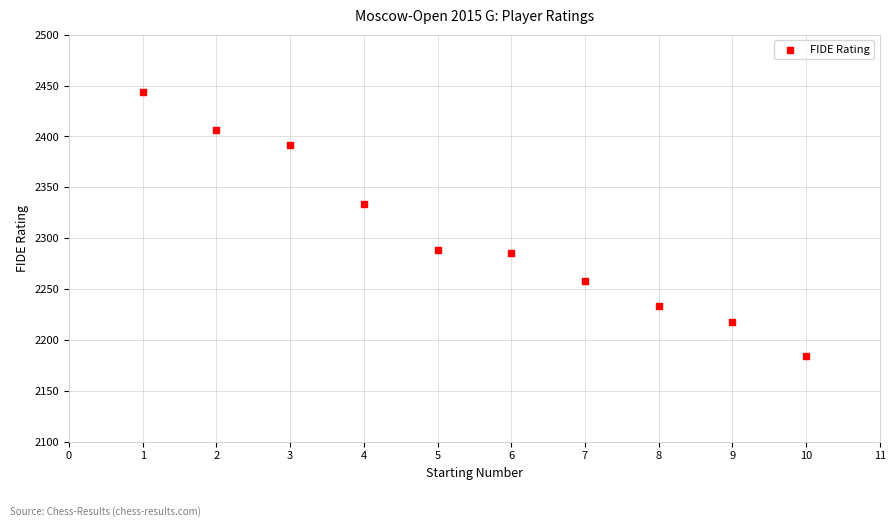

What is the average X value?

6